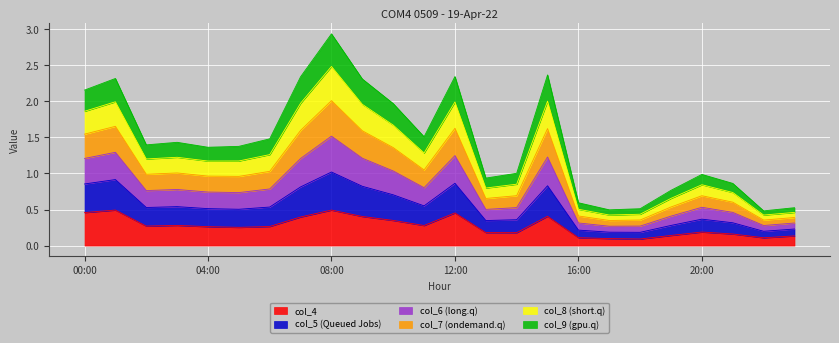

Between 12:00 and 23:00, which series saw the biggest shift?

col_6